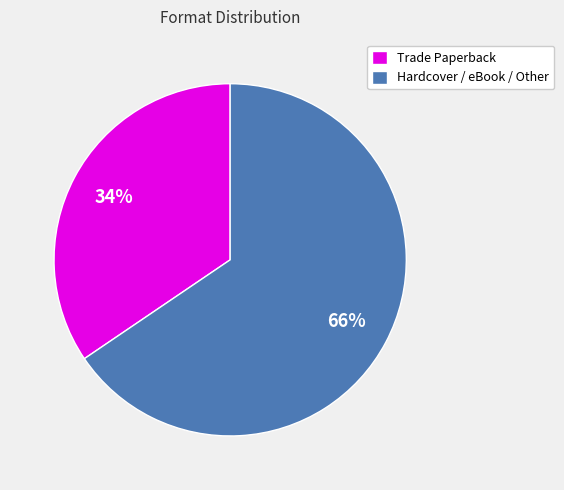

To the nearest percent, what is the combined percentage of Trade Paperback and Hardcover / eBook / Other?

100%